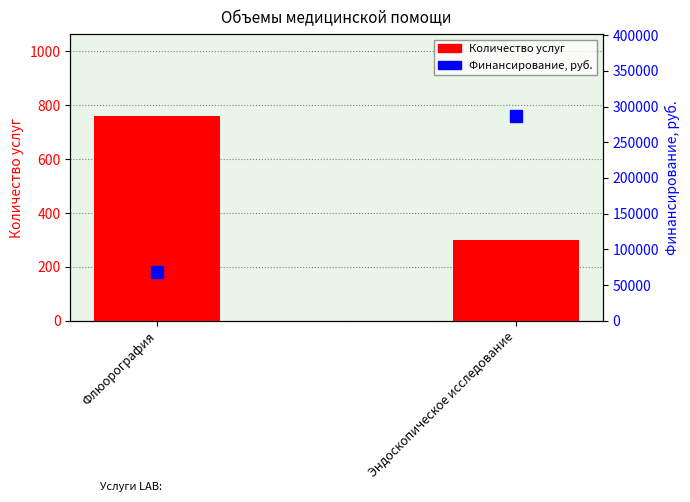

How many bars are there in total?

4